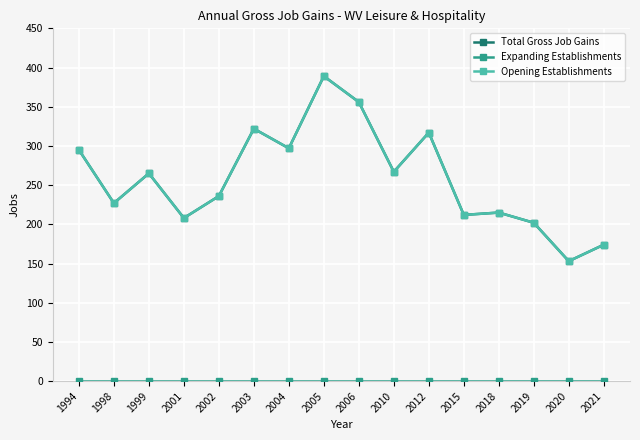

Which label corresponds to the largest value in the chart?

2005